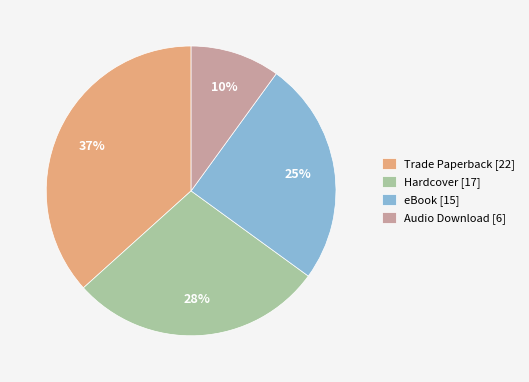

Does eBook represent more than half of the total?

No